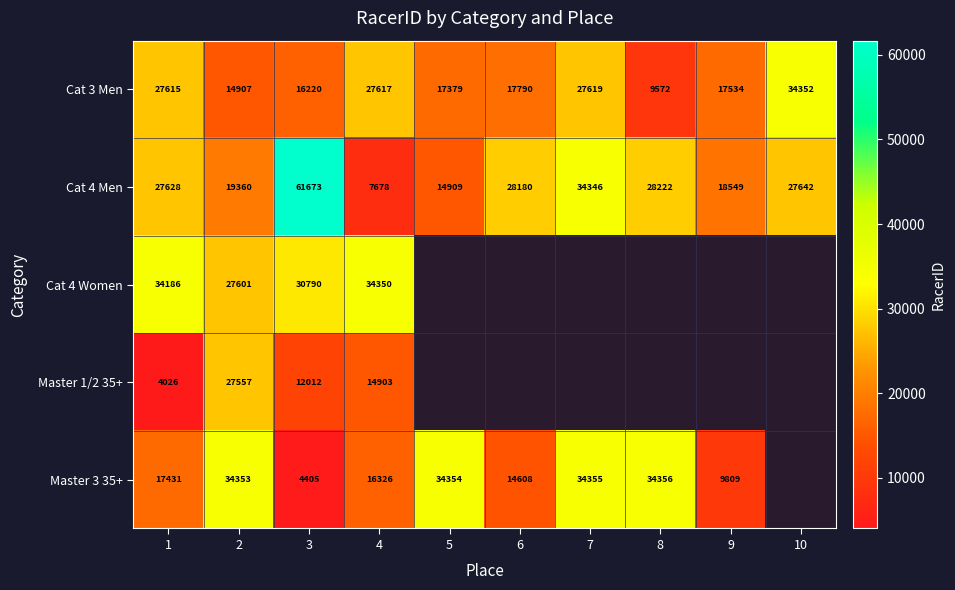

What is the smallest value displayed?

4026.0